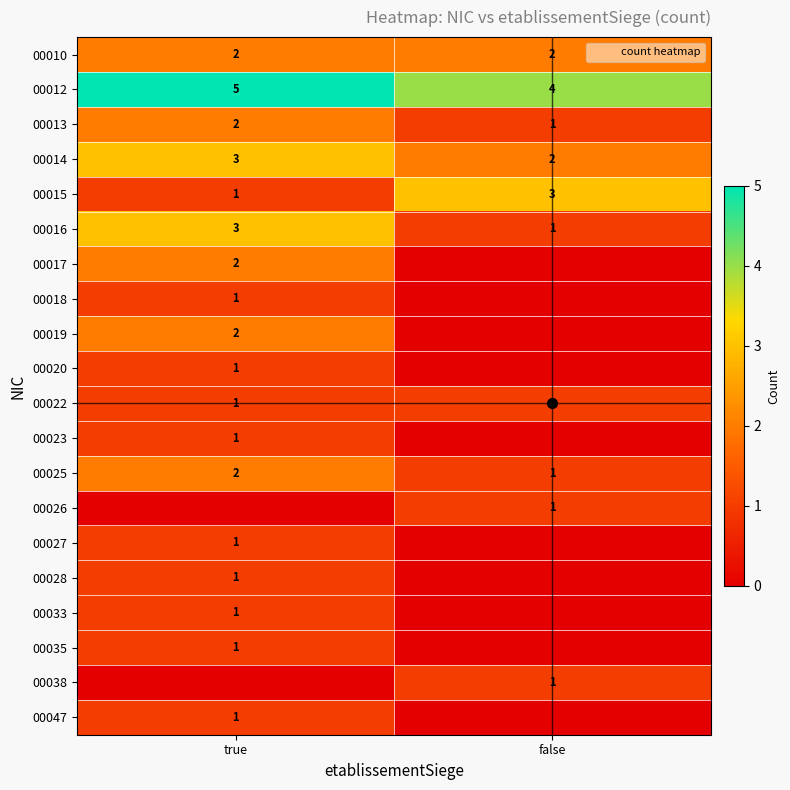

What is the total value across all series at false?

17